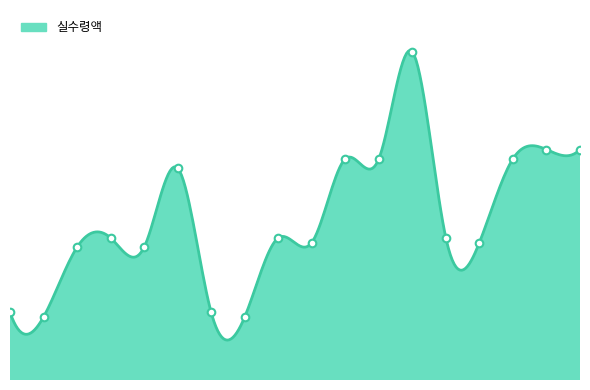

What is the ratio of the value at 주길노 to the value at 임신선?

2.0